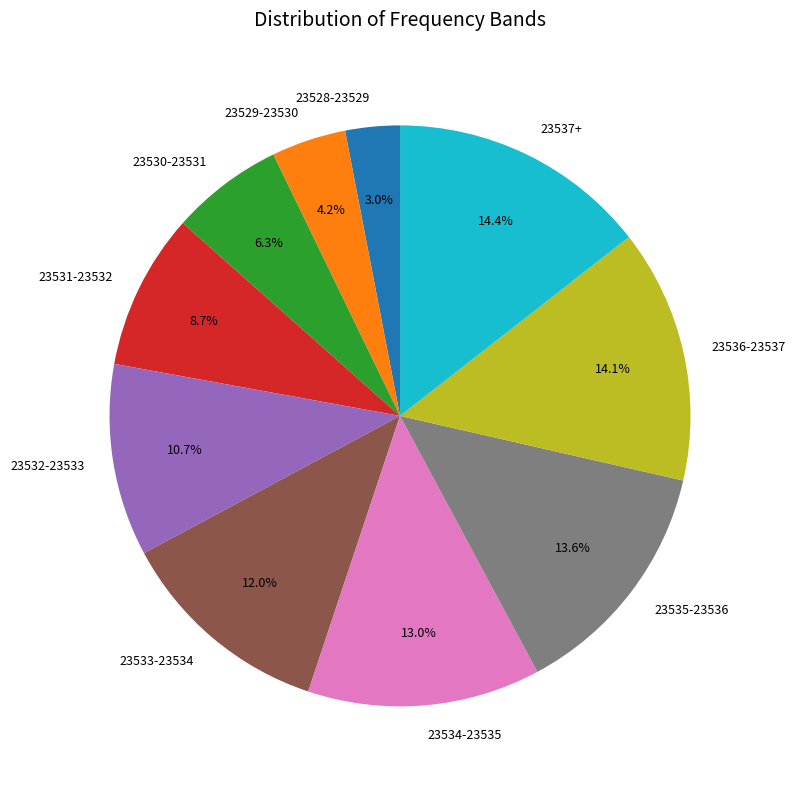

How many slices are in this pie chart?

10